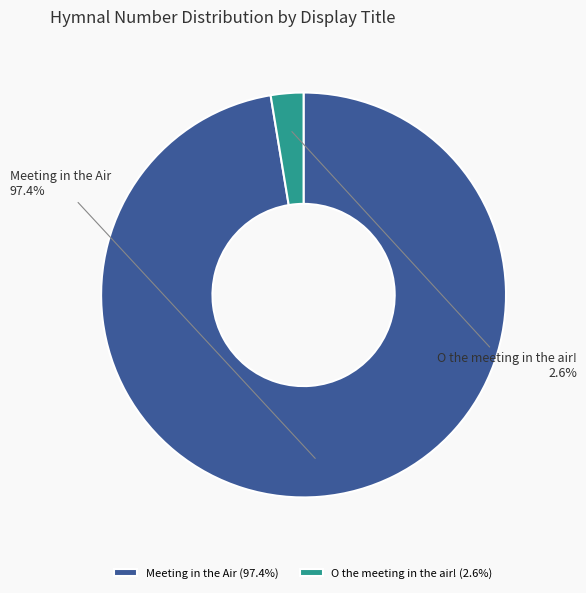

To the nearest percent, what is the difference between the O the meeting in the air! and Meeting in the Air slice percentages?

95%